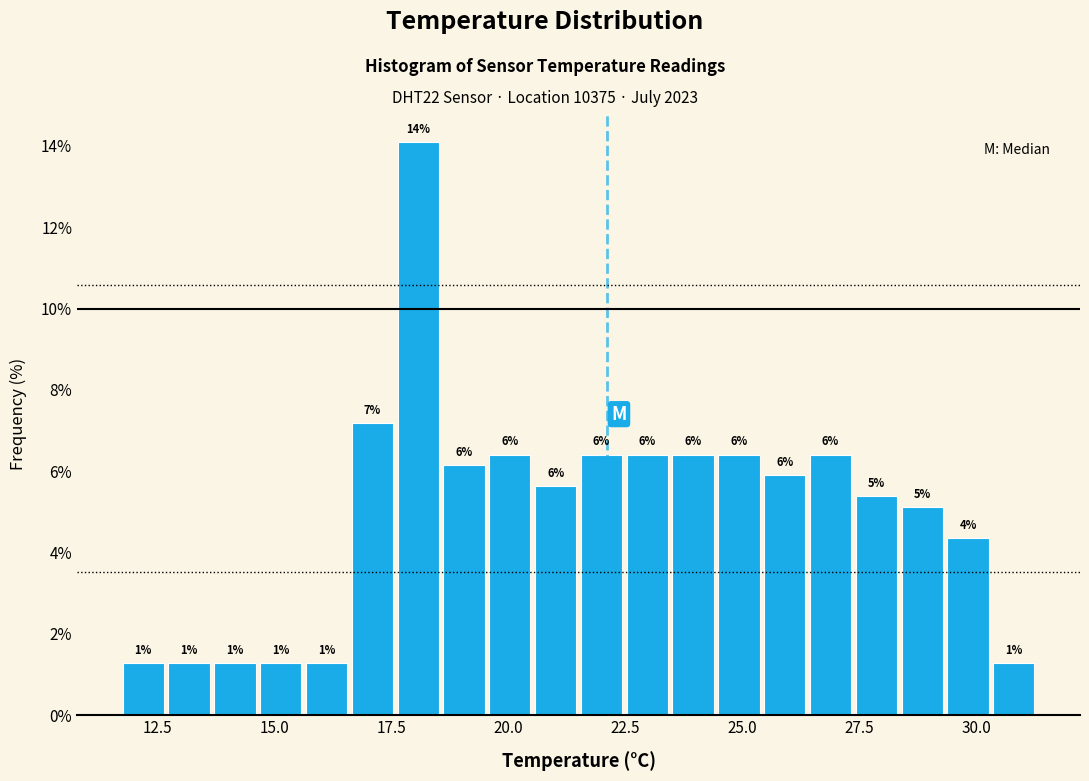

Read against the x-axis, roughly where is the centre of the tallest bar?

18.0